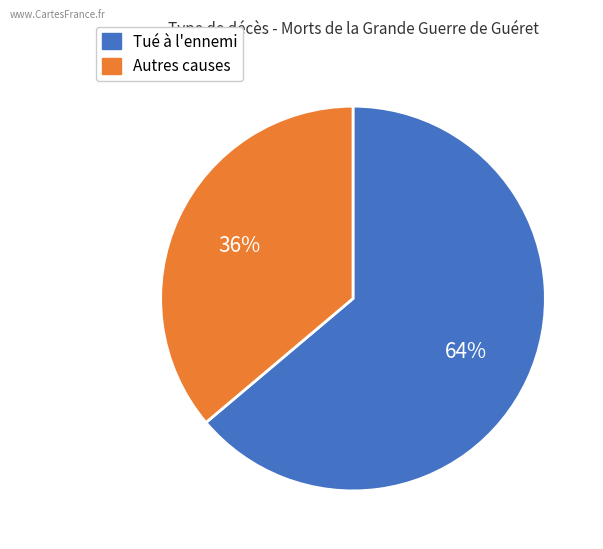

Does any single category account for the majority?

Yes